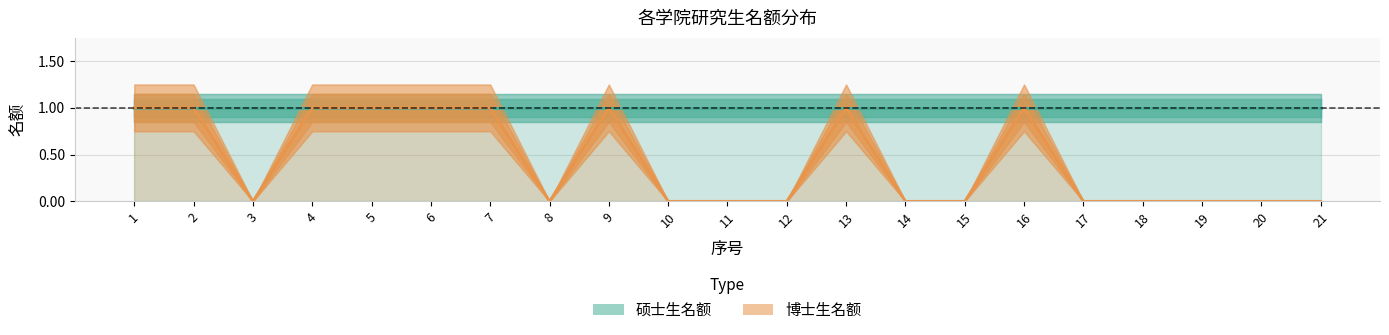

Rank the categories by value from lowest to highest.

3, 8, 10, 11, 12, 14, 15, 17, 18, 19, 20, 21, 1, 2, 4, 5, 6, 7, 9, 13, 16